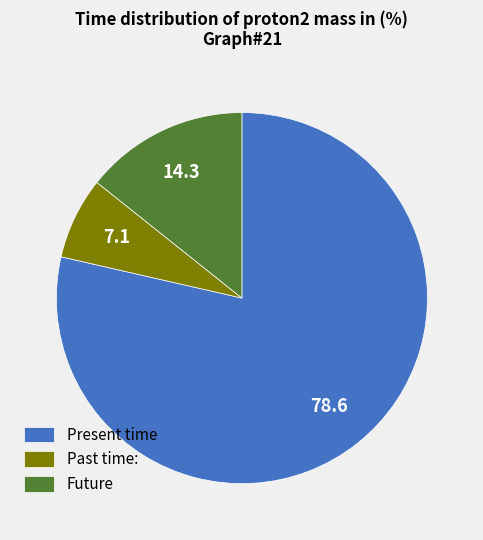

Is it true that Future is 14% of the pie?

True